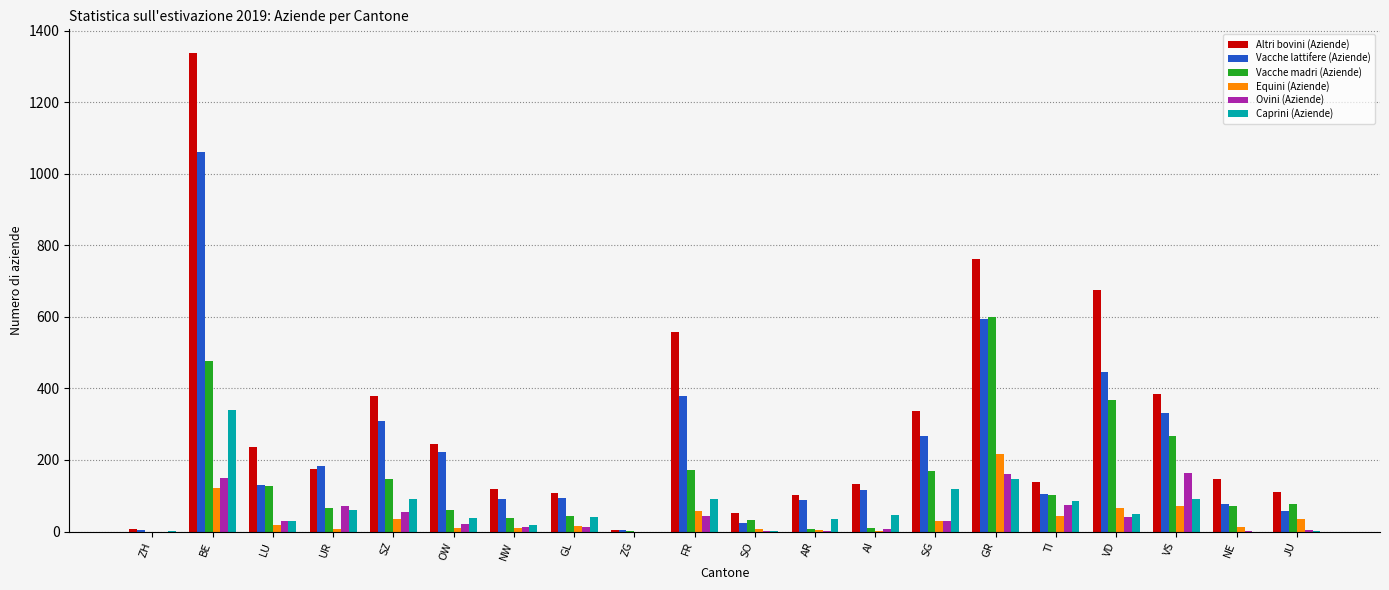

The Vacche lattifere (Aziende) series shows 267 at SG. True or false?

True